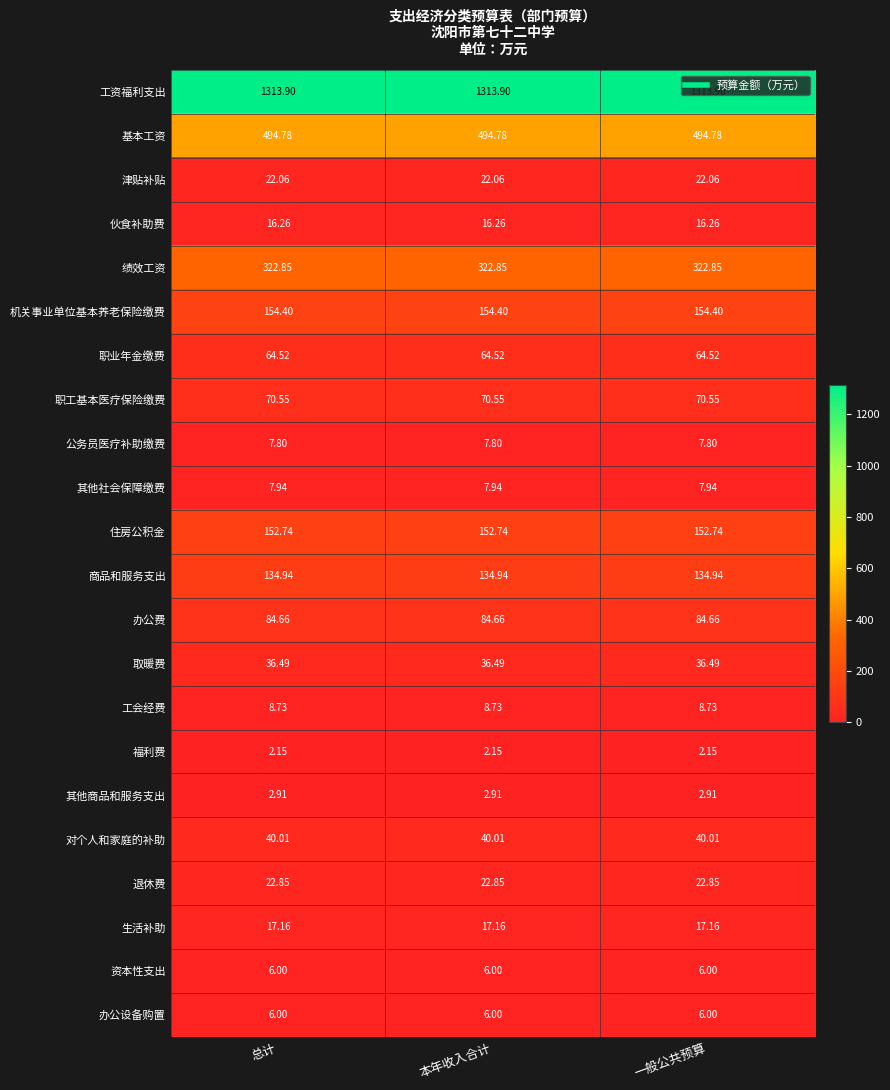

Which series has the largest total across all categories?

工资福利支出